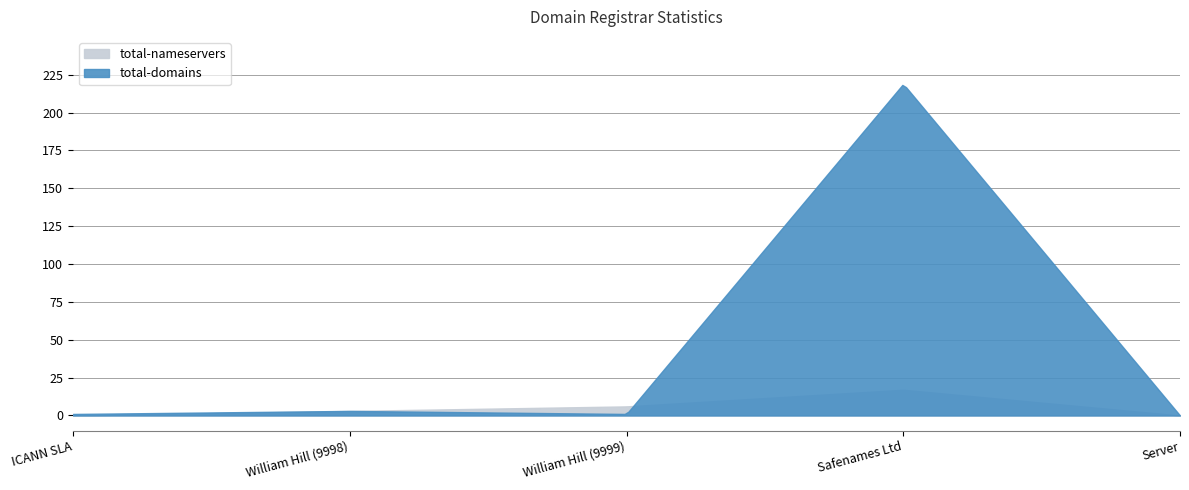

What is the total value across all series at William Hill (9998)?

6